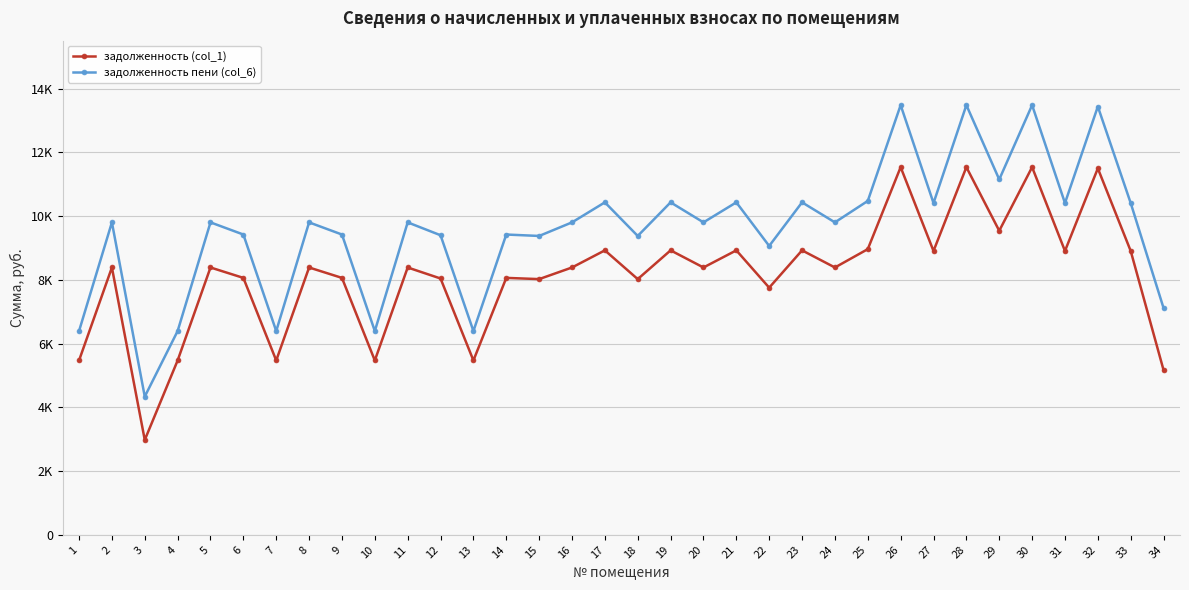

Between 4 and 17, which series saw the biggest shift?

задолженность пени (col_6)